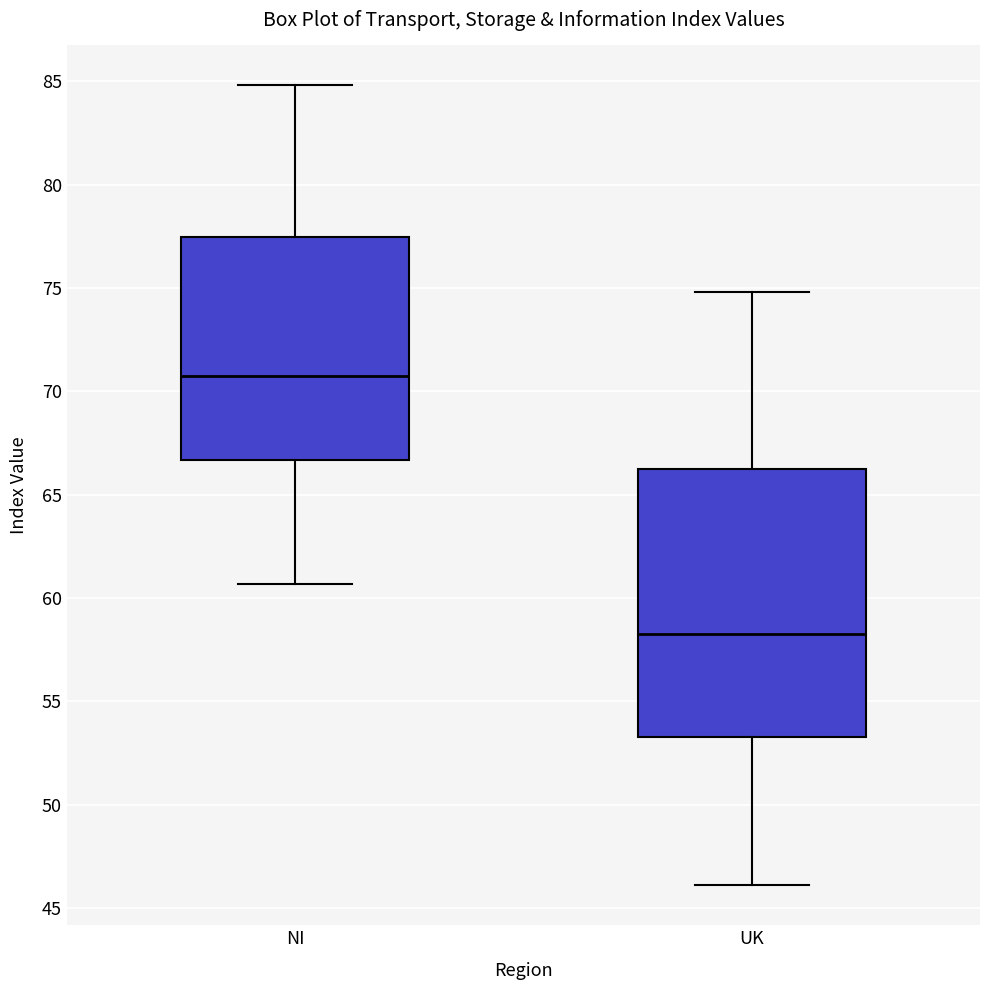

Which box has the lowest median line?

UK